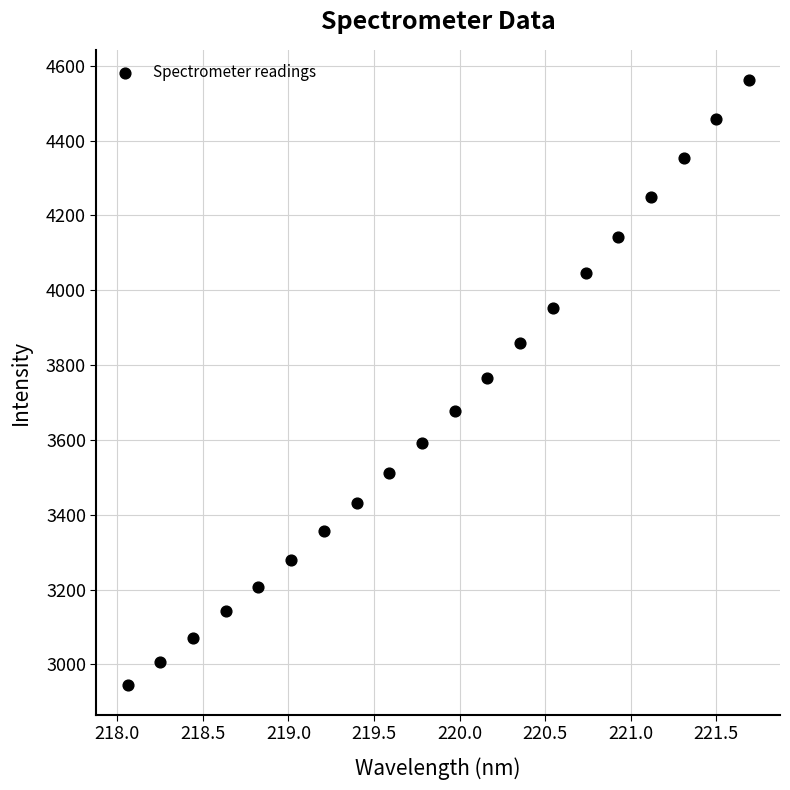

What is the range of Y values (max minus min)?

1616.4